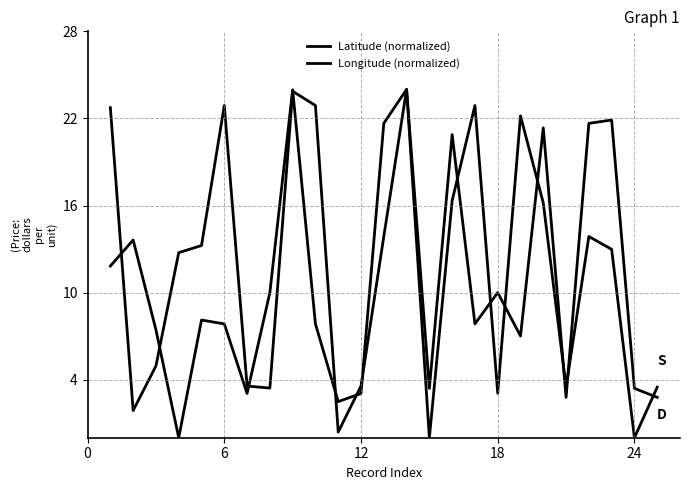

In Longitude (normalized), how many points are lower than both neighbors (excluding endpoints)?

7